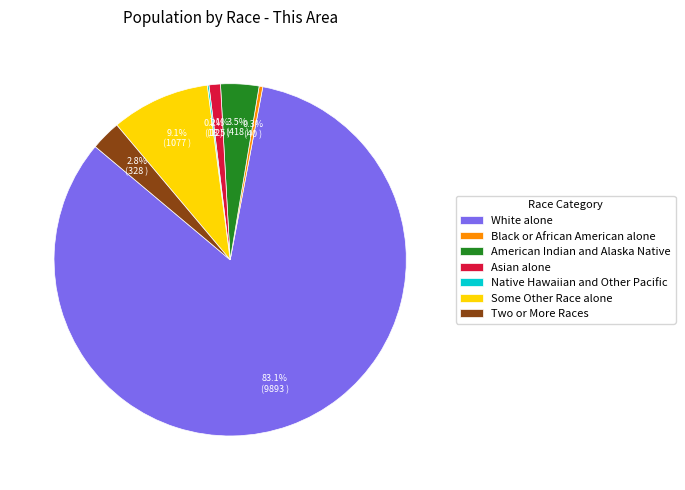

Combined, do Two or More Races and Black or African American alone account for over 50%?

No